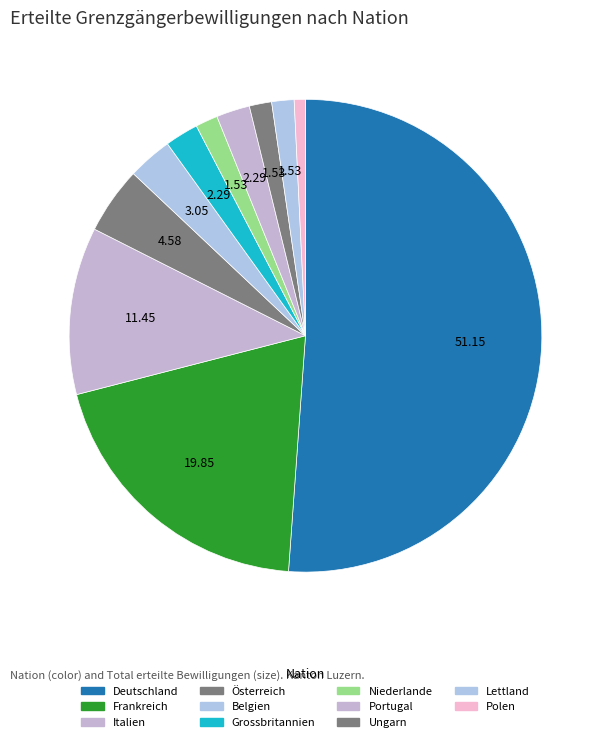

Is it true that Frankreich is 35% of the pie?

False